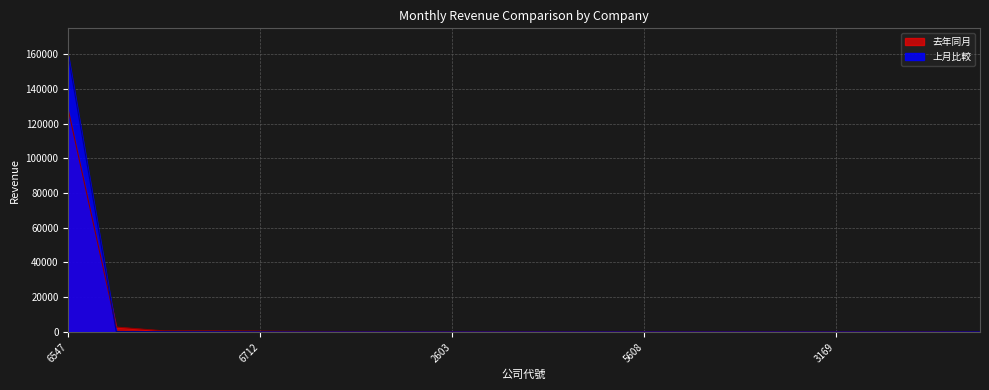

What position from the left is 5210?

4